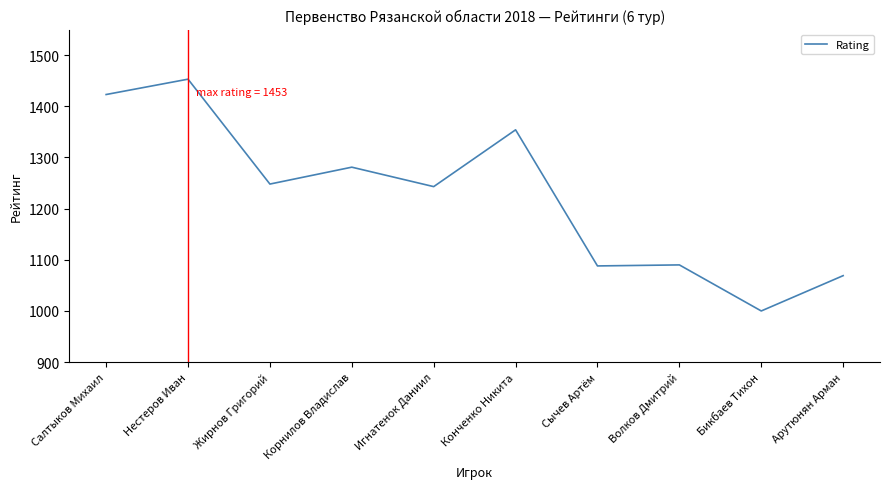

Between Конченко Никита and Жирнов Григорий, which is larger?

Конченко Никита